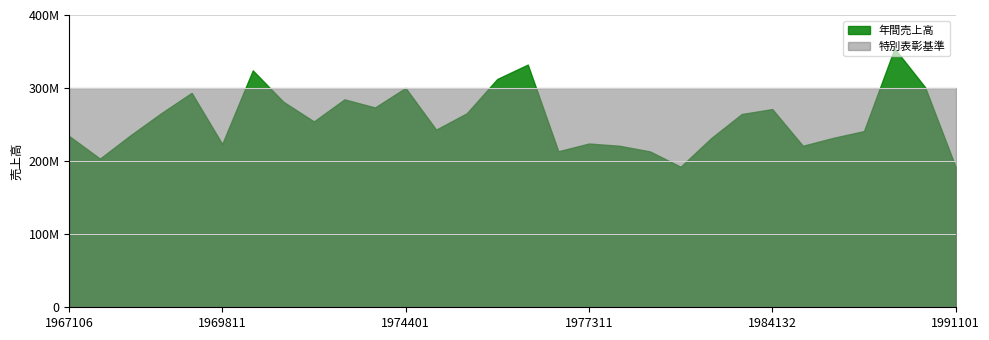

After their last crossing, which series has the higher values: 年間売上高 or 特別表彰基準?

特別表彰基準